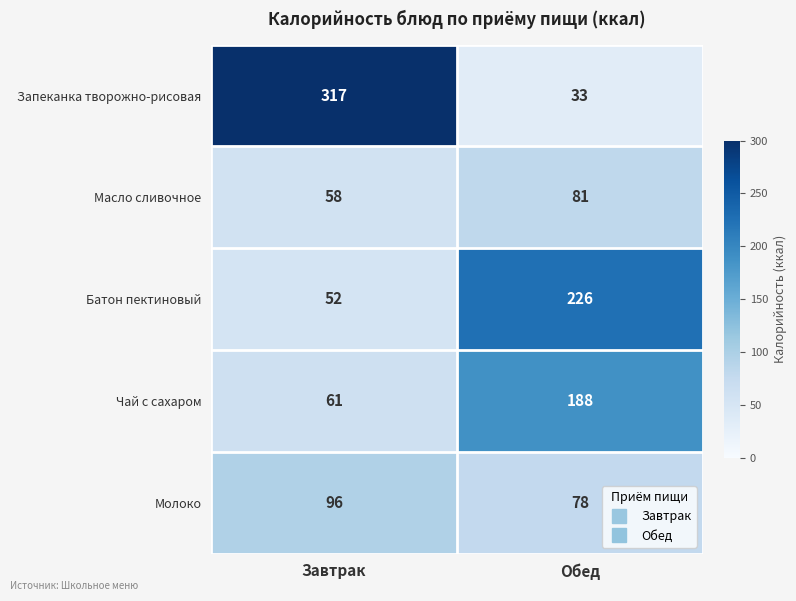

At how many categories does at least one series exceed 64?

2